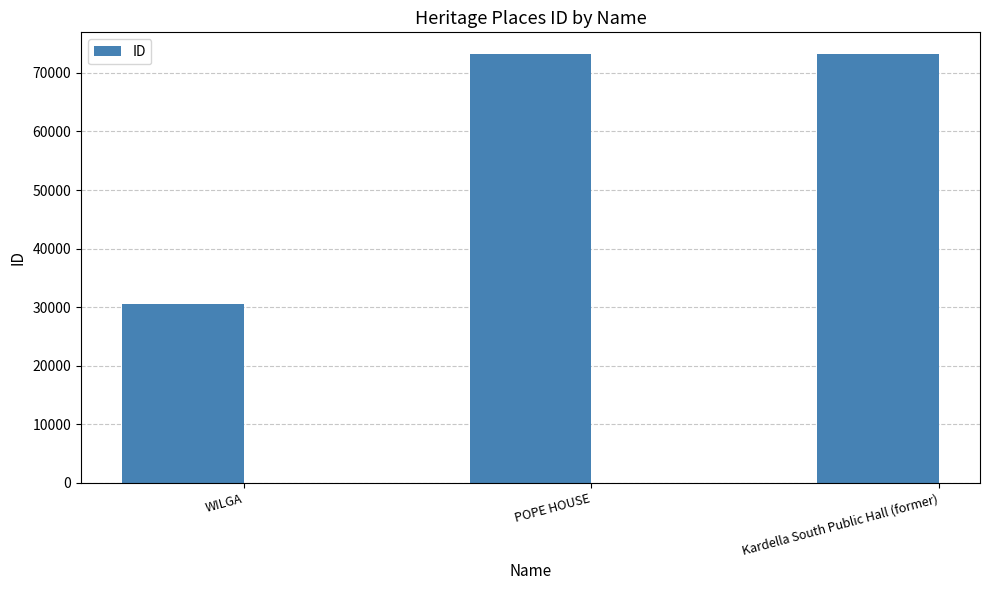

What is the label of the 1st bar from the left?

WILGA